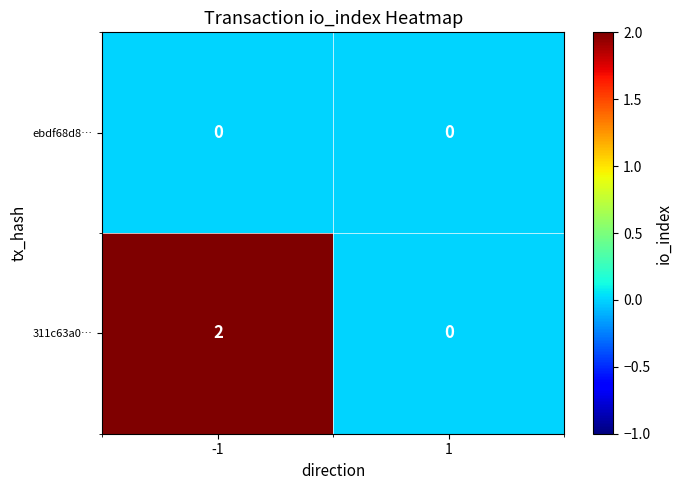

The ebdf68d8… series shows 0 at -1. True or false?

True